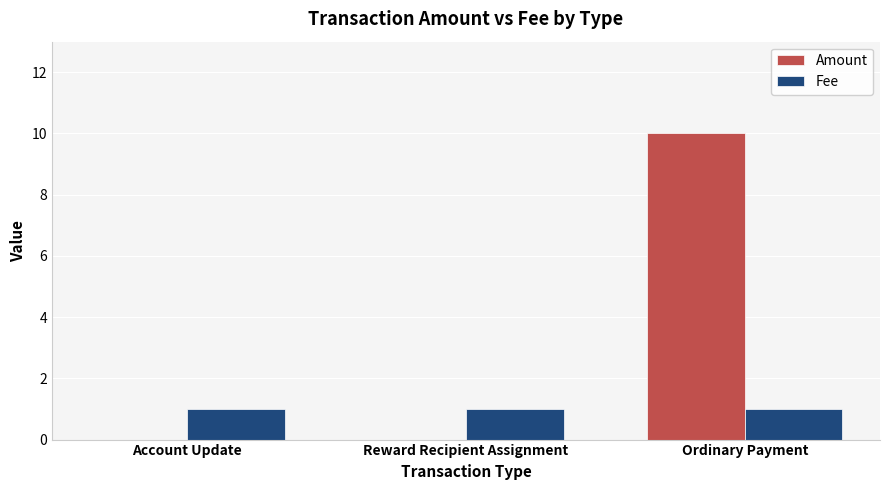

Count the number of data series in this chart.

2